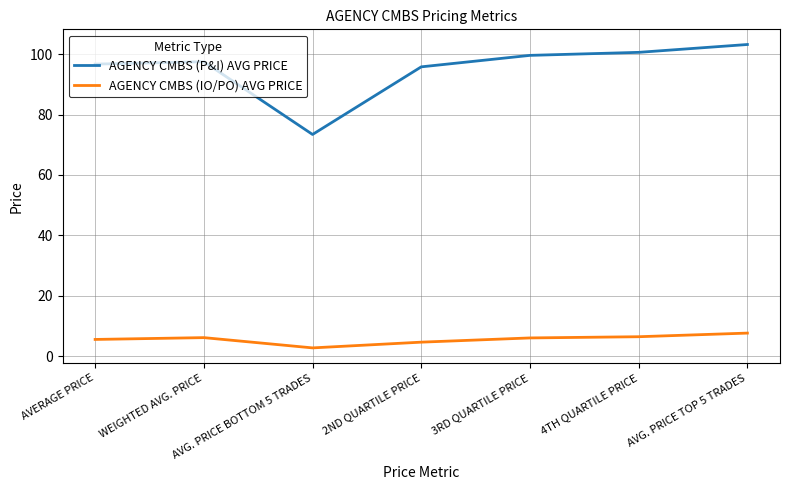

Which series has the largest range (max minus min)?

AGENCY CMBS (P&I) AVG PRICE